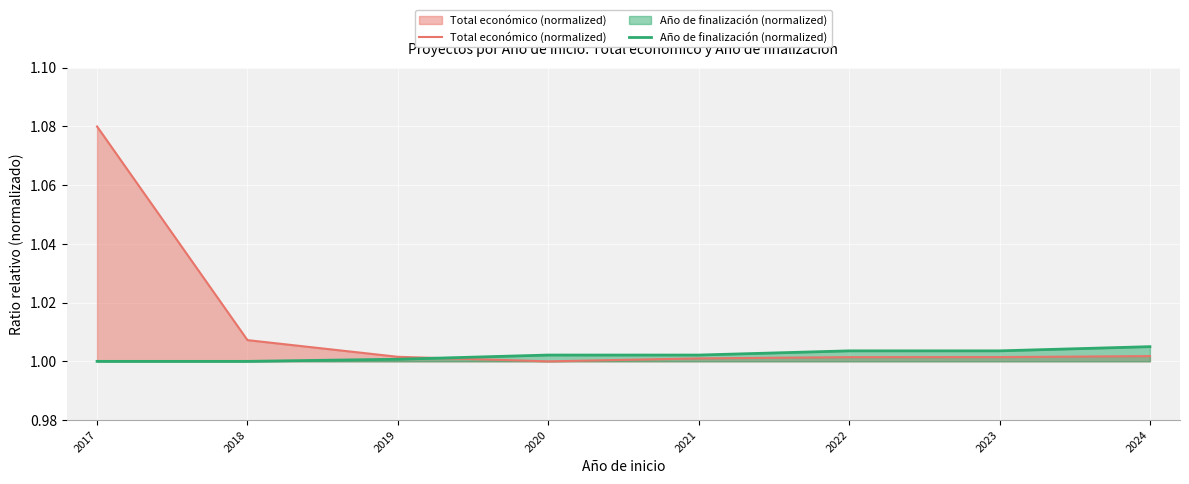

What is the minimum value for Año de finalización (normalized)?

1.0